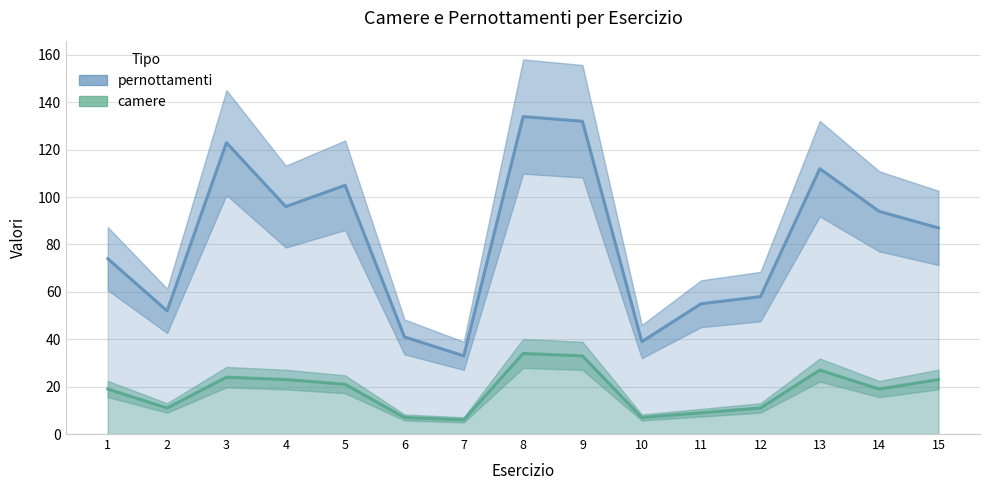

Is the value of pernottamenti at 2 greater than the value of camere at 10?

Yes